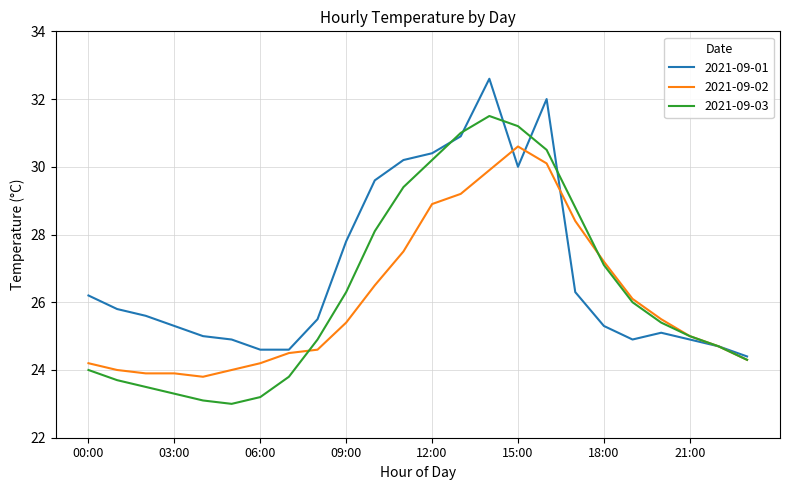

List the series in order of their peak value, lowest first.

2021-09-02, 2021-09-03, 2021-09-01